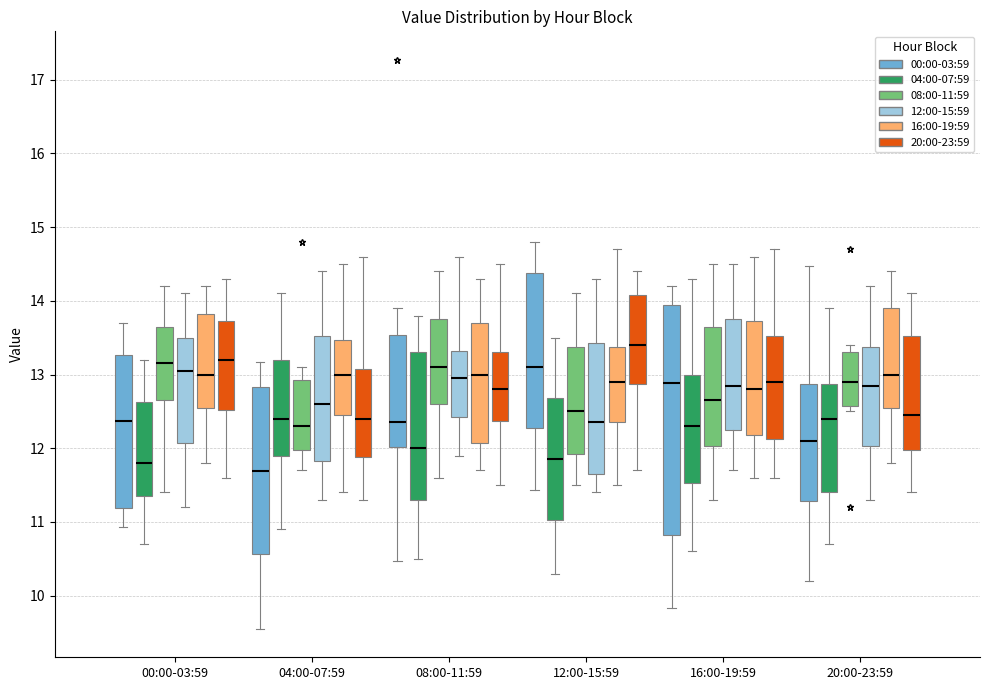

Reading left to right, transcribe this box plot: for each box, give where its median line is, the range the box spans, and where its two whiskers end, as read against the y-axis. The values are not printed on the chart, so give them approximately, as read against the axis.

00:00-03:59 (00:00-03:59): median 12.4, box 11.2 to 13.3, whiskers 10.9 to 13.7
00:00-03:59 (04:00-07:59): median 11.8, box 11.4 to 12.6, whiskers 10.7 to 13.2
00:00-03:59 (08:00-11:59): median 13.2, box 12.7 to 13.7, whiskers 11.4 to 14.2
00:00-03:59 (12:00-15:59): median 13.1, box 12.1 to 13.5, whiskers 11.2 to 14.1
00:00-03:59 (16:00-19:59): median 13.0, box 12.6 to 13.8, whiskers 11.8 to 14.2
00:00-03:59 (20:00-23:59): median 13.2, box 12.5 to 13.7, whiskers 11.6 to 14.3
04:00-07:59 (00:00-03:59): median 11.7, box 10.6 to 12.8, whiskers 9.6 to 13.2
04:00-07:59 (04:00-07:59): median 12.4, box 11.9 to 13.2, whiskers 10.9 to 14.1
04:00-07:59 (08:00-11:59): median 12.3, box 12.0 to 12.9, whiskers 11.7 to 13.1
04:00-07:59 (12:00-15:59): median 12.6, box 11.8 to 13.5, whiskers 11.3 to 14.4
04:00-07:59 (16:00-19:59): median 13.0, box 12.5 to 13.5, whiskers 11.4 to 14.5
04:00-07:59 (20:00-23:59): median 12.4, box 11.9 to 13.1, whiskers 11.3 to 14.6
08:00-11:59 (00:00-03:59): median 12.4, box 12.0 to 13.5, whiskers 10.5 to 13.9
08:00-11:59 (04:00-07:59): median 12.0, box 11.3 to 13.3, whiskers 10.5 to 13.8
08:00-11:59 (08:00-11:59): median 13.1, box 12.6 to 13.8, whiskers 11.6 to 14.4
08:00-11:59 (12:00-15:59): median 13.0, box 12.4 to 13.3, whiskers 11.9 to 14.6
08:00-11:59 (16:00-19:59): median 13.0, box 12.1 to 13.7, whiskers 11.7 to 14.3
08:00-11:59 (20:00-23:59): median 12.8, box 12.4 to 13.3, whiskers 11.5 to 14.5
12:00-15:59 (00:00-03:59): median 13.1, box 12.3 to 14.4, whiskers 11.4 to 14.8
12:00-15:59 (04:00-07:59): median 11.9, box 11.0 to 12.7, whiskers 10.3 to 13.5
12:00-15:59 (08:00-11:59): median 12.5, box 11.9 to 13.4, whiskers 11.5 to 14.1
12:00-15:59 (12:00-15:59): median 12.4, box 11.7 to 13.4, whiskers 11.4 to 14.3
12:00-15:59 (16:00-19:59): median 12.9, box 12.4 to 13.4, whiskers 11.5 to 14.7
12:00-15:59 (20:00-23:59): median 13.4, box 12.9 to 14.1, whiskers 11.7 to 14.4
16:00-19:59 (00:00-03:59): median 12.9, box 10.8 to 13.9, whiskers 9.8 to 14.2
16:00-19:59 (04:00-07:59): median 12.3, box 11.5 to 13.0, whiskers 10.6 to 14.3
16:00-19:59 (08:00-11:59): median 12.7, box 12.0 to 13.7, whiskers 11.3 to 14.5
16:00-19:59 (12:00-15:59): median 12.9, box 12.3 to 13.8, whiskers 11.7 to 14.5
16:00-19:59 (16:00-19:59): median 12.8, box 12.2 to 13.7, whiskers 11.6 to 14.6
16:00-19:59 (20:00-23:59): median 12.9, box 12.1 to 13.5, whiskers 11.6 to 14.7
20:00-23:59 (00:00-03:59): median 12.1, box 11.3 to 12.9, whiskers 10.2 to 14.5
20:00-23:59 (04:00-07:59): median 12.4, box 11.4 to 12.9, whiskers 10.7 to 13.9
20:00-23:59 (08:00-11:59): median 12.9, box 12.6 to 13.3, whiskers 12.5 to 13.4
20:00-23:59 (12:00-15:59): median 12.9, box 12.0 to 13.4, whiskers 11.3 to 14.2
20:00-23:59 (16:00-19:59): median 13.0, box 12.6 to 13.9, whiskers 11.8 to 14.4
20:00-23:59 (20:00-23:59): median 12.5, box 12.0 to 13.5, whiskers 11.4 to 14.1